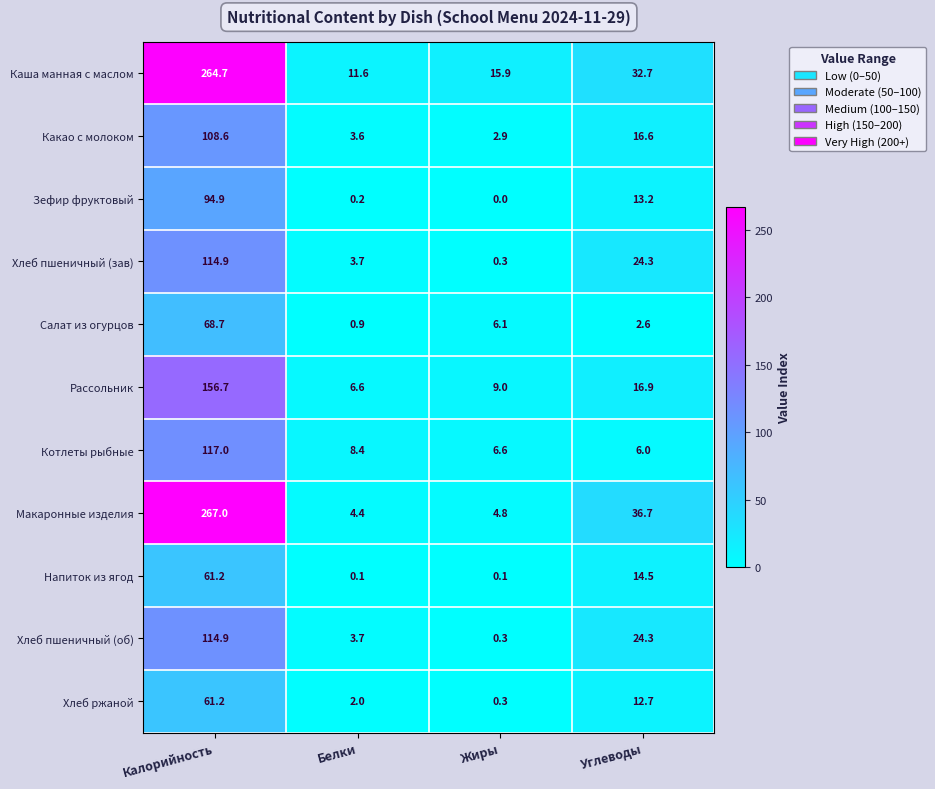

What is the sum of all Котлеты рыбные values?

138.0